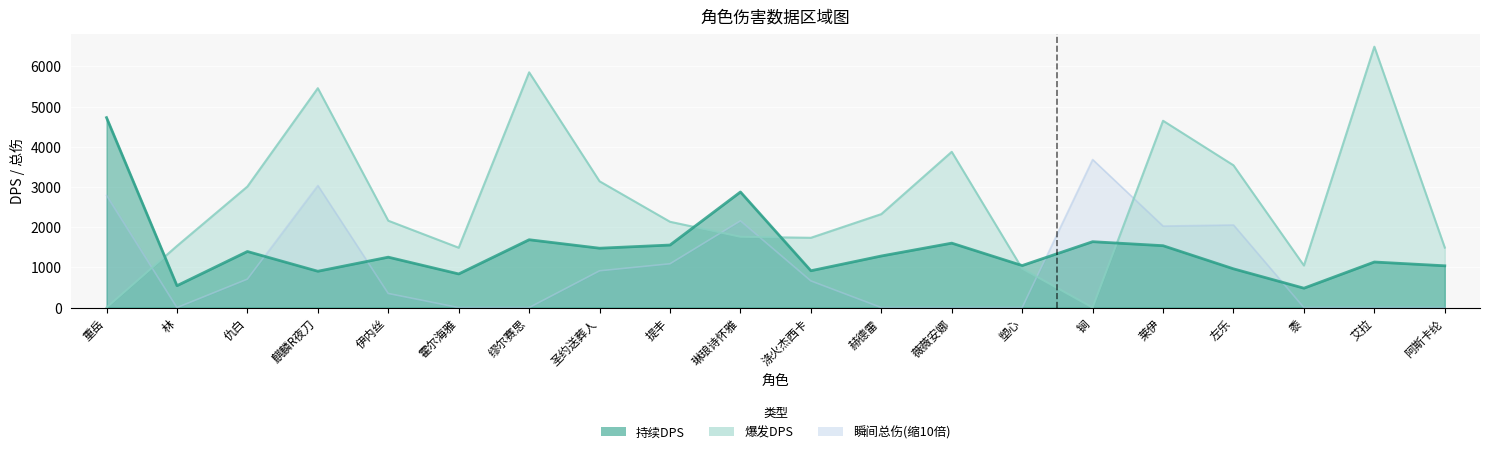

What is the maximum value for 爆发DPS?

6489.5